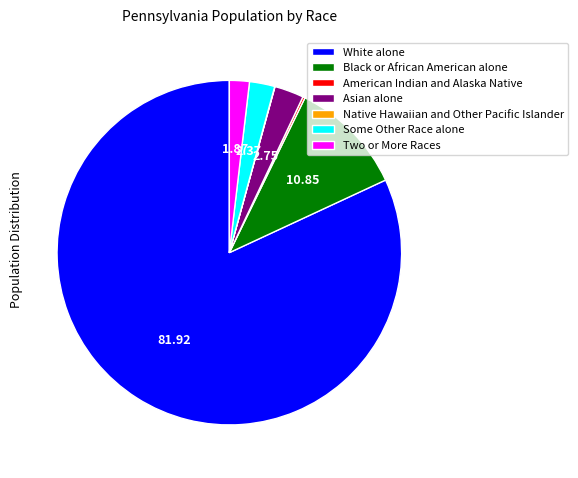

Which category has the biggest portion of the pie?

White alone